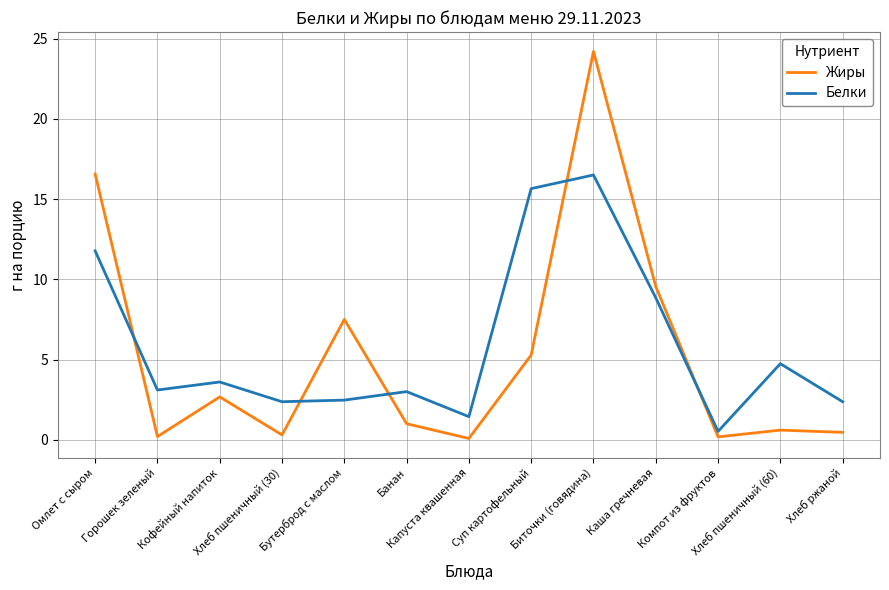

How many intersections are there between Белки and Жиры?

5